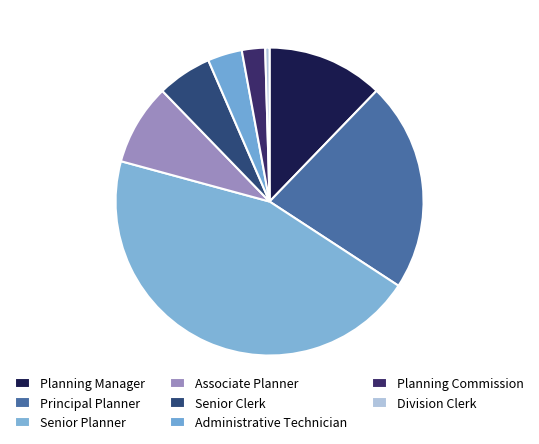

To the nearest percent, what is the average slice percentage?

12%